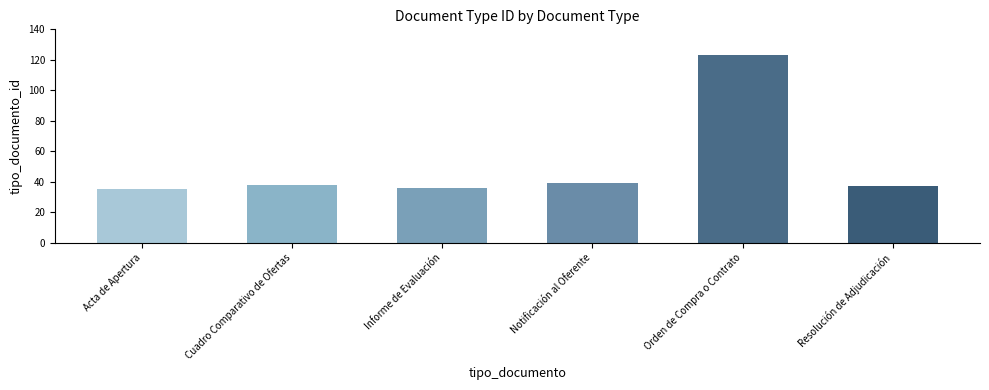

How many data points are less than 38?

3